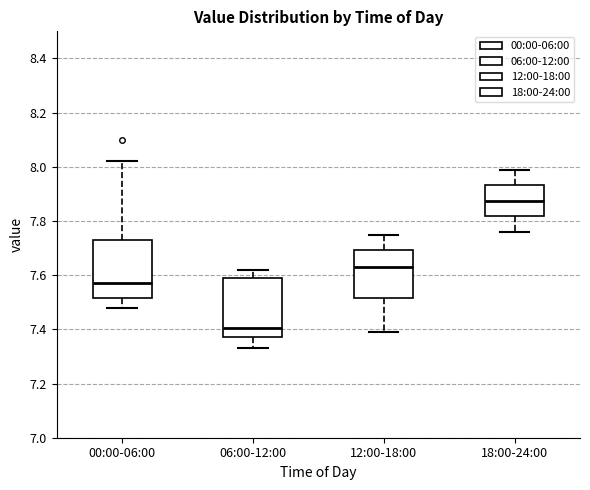

Which box has the lowest median line?

06:00-12:00